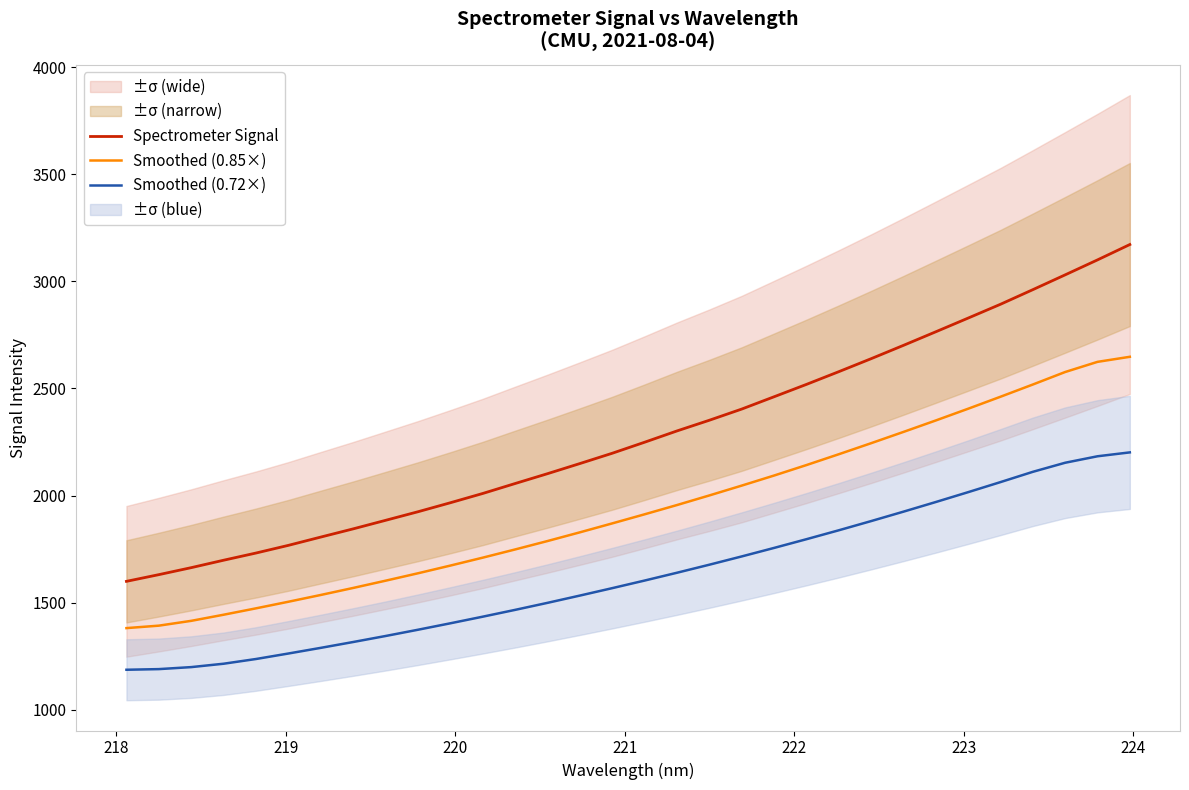

What is the value of the Spectrometer Signal point at the 1st from the left?

1599.2